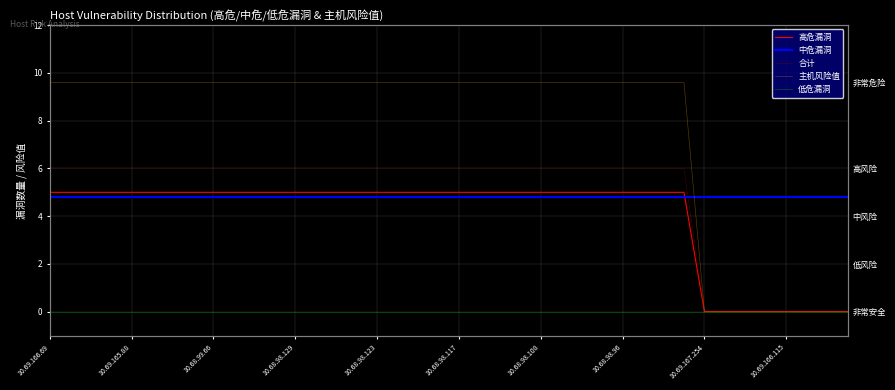

What is the value of the 中危漏洞 point at the 35th from the left?

4.8